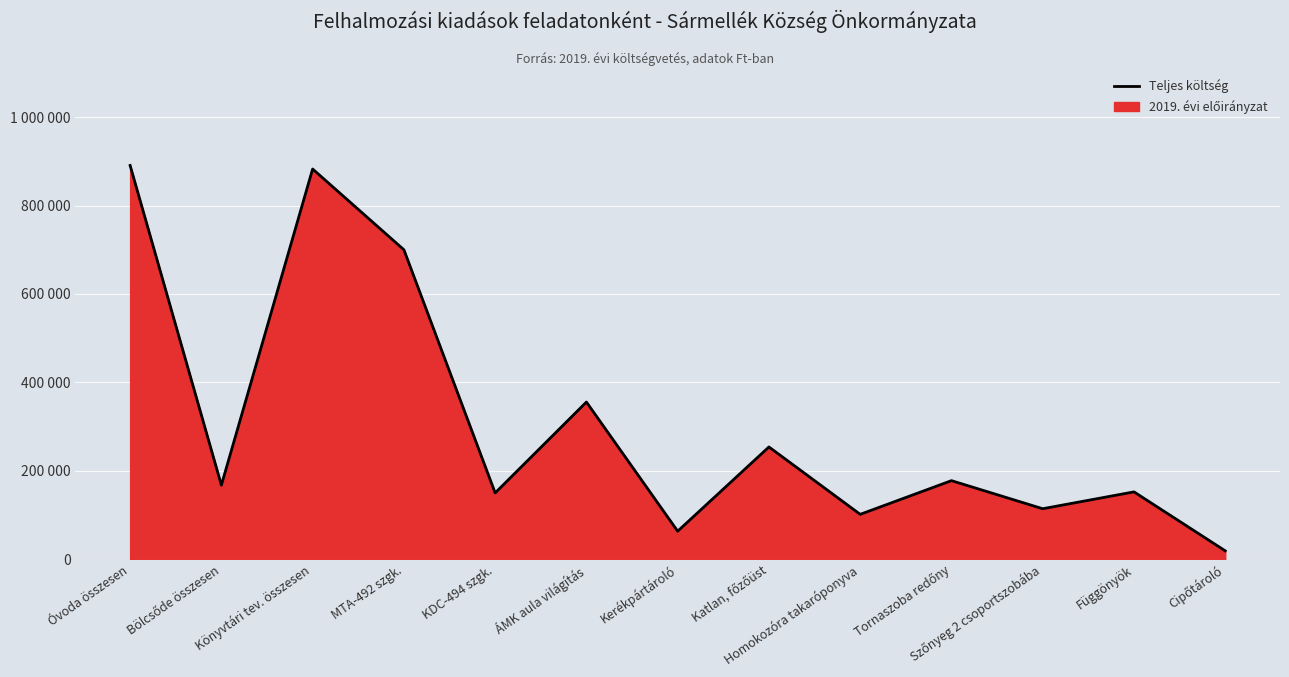

How many points are lower than both their immediate neighbors (excluding endpoints)?

5